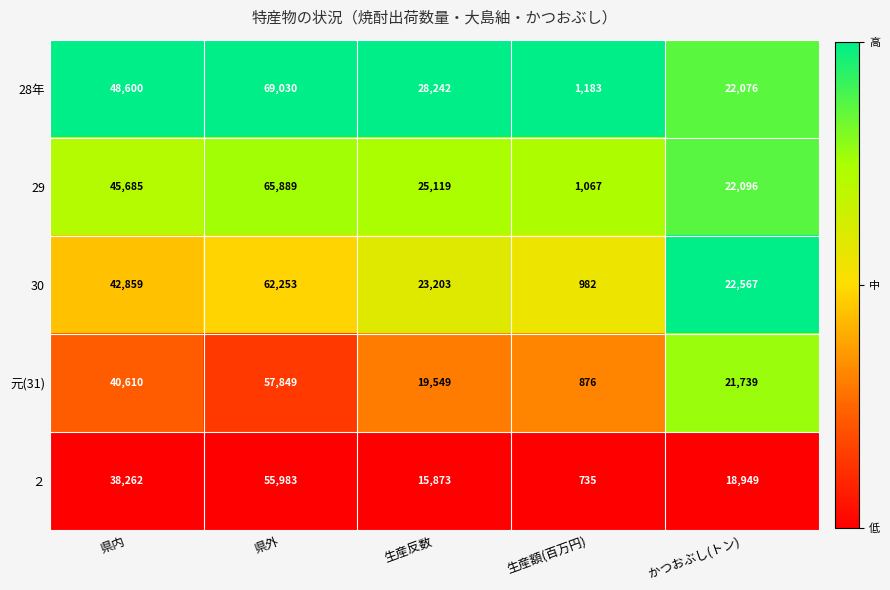

At which category is the sum across all series the highest?

県外